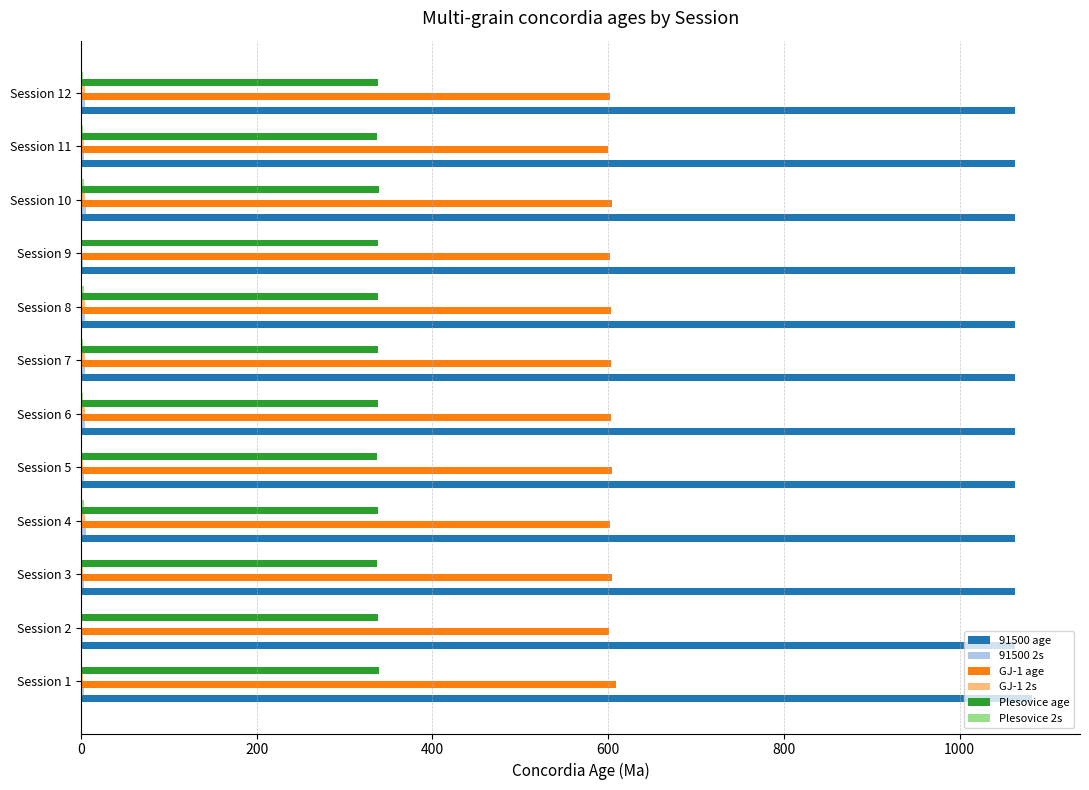

What is the highest value of the Plesovice age series?

339